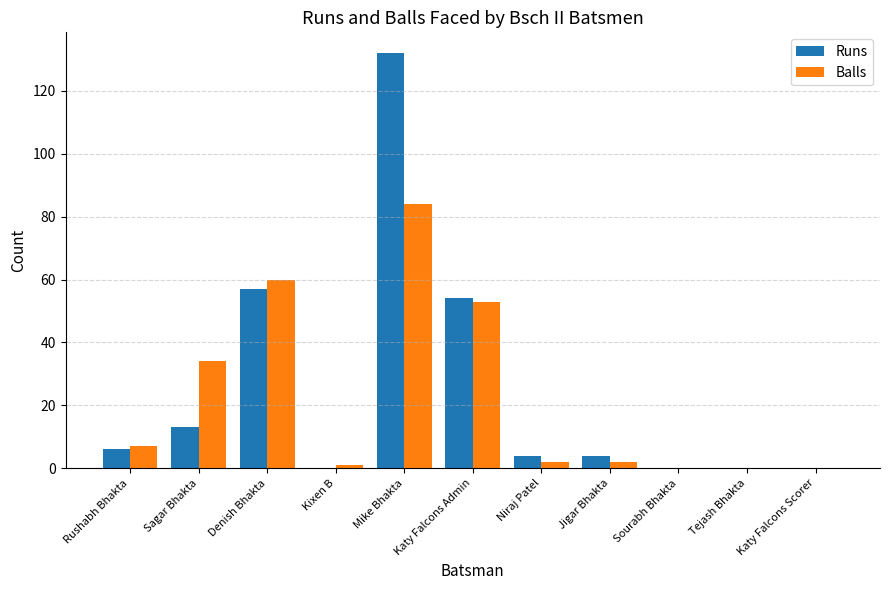

At which label is Balls closest to 42?

Sagar Bhakta